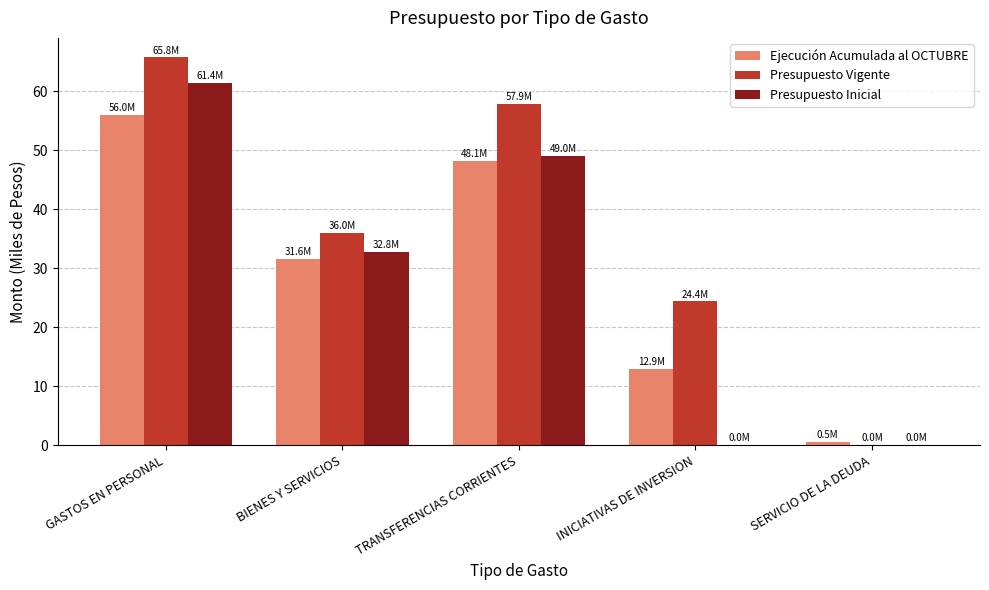

How many values in the Ejecución Acumulada al OCTUBRE series exceed 31?

3